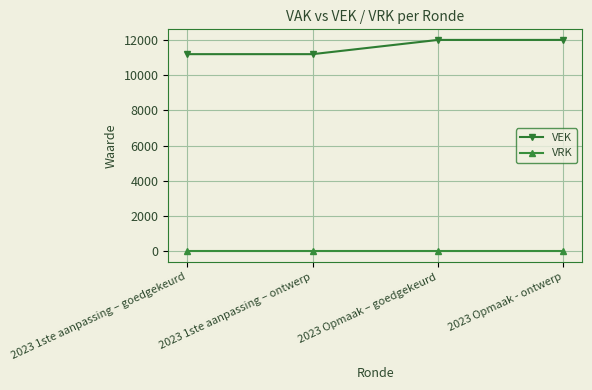

What is the total value across all series at 2023 1ste aanpassing – ontwerp?

11192